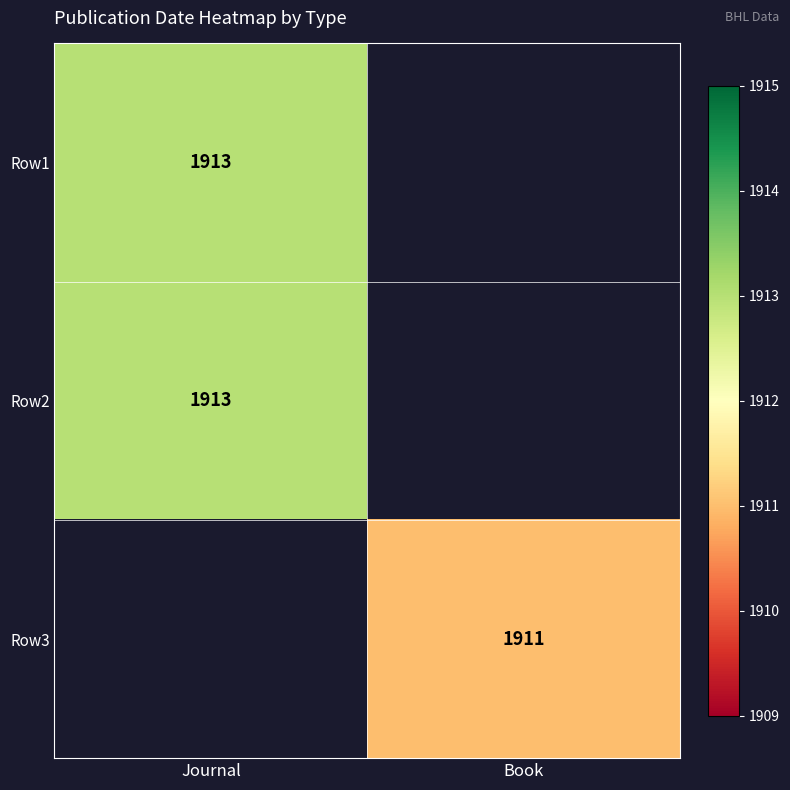

Is it true that Row2 equals 3327 at Journal?

False